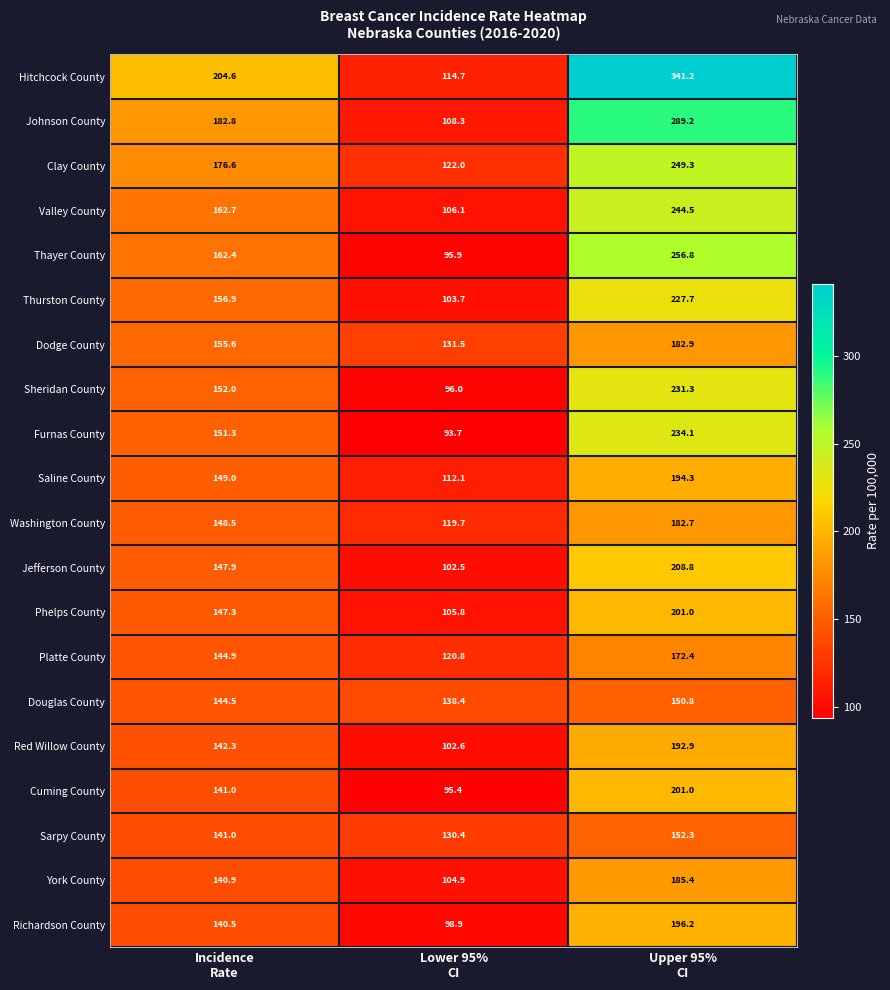

What is the difference between the maximum and minimum values in the Dodge County series?

51.4